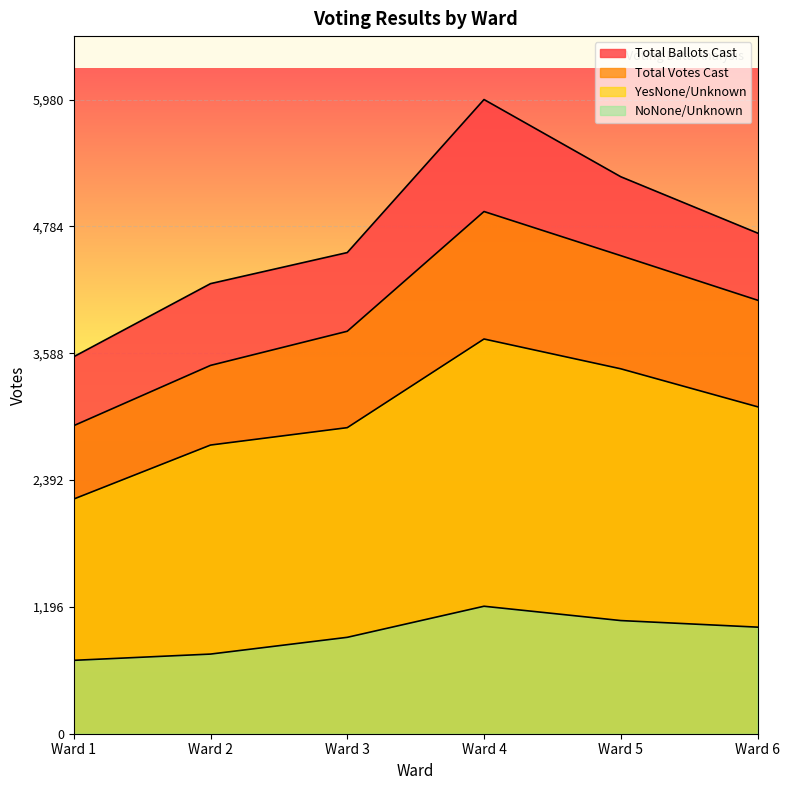

At which category does the chart reach its peak across all series?

Ward 4